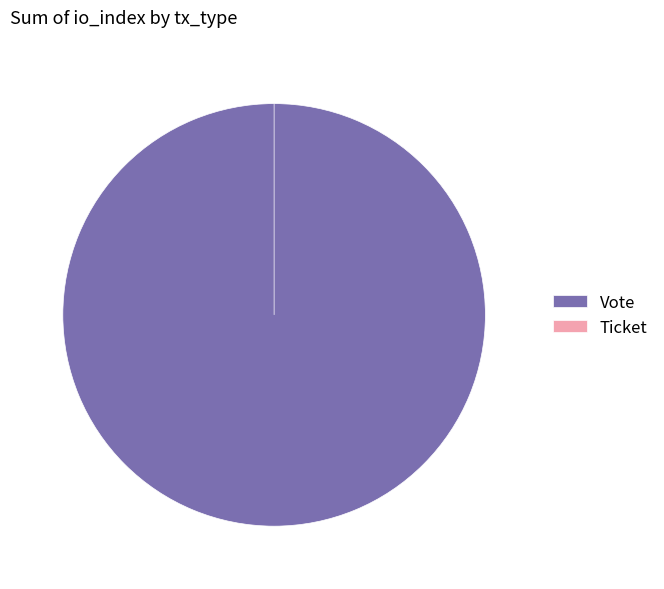

Is there any slice that represents more than half of the pie?

Yes